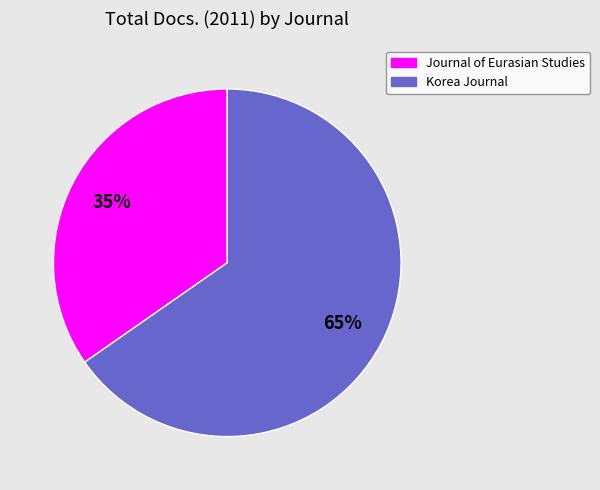

Count the number of slices in the pie.

2